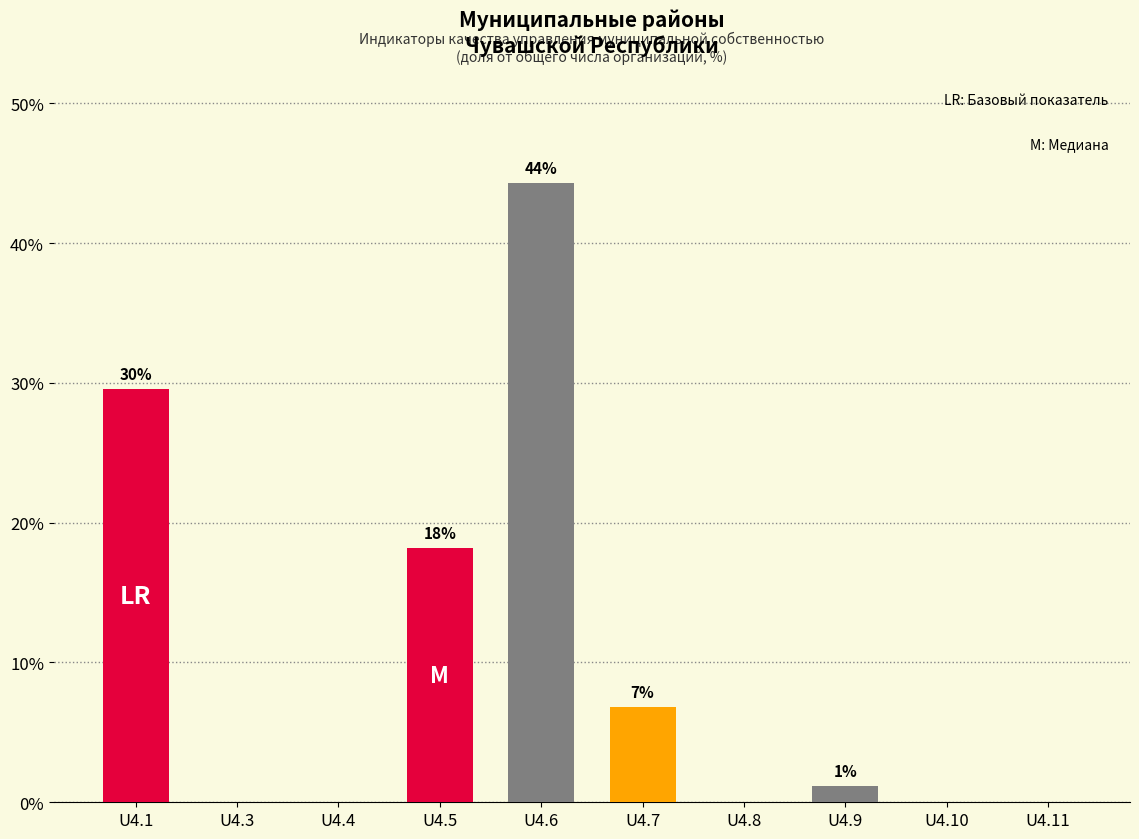

How many values exceed 1?

5